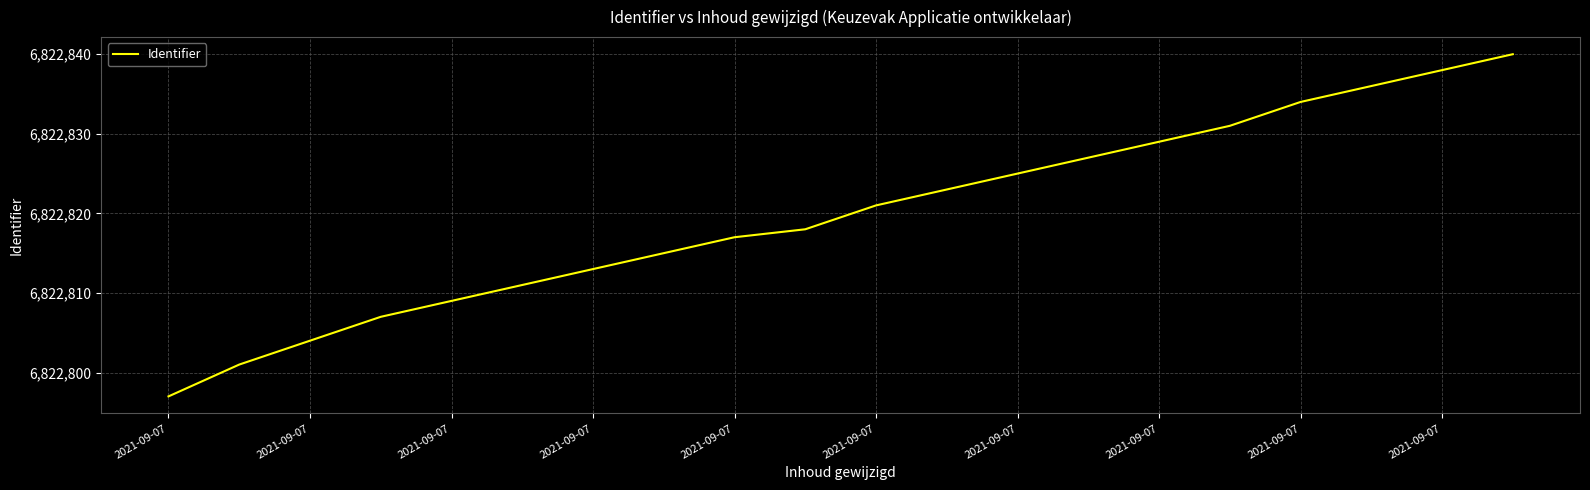

What is the difference between the second highest and second lowest values?

37